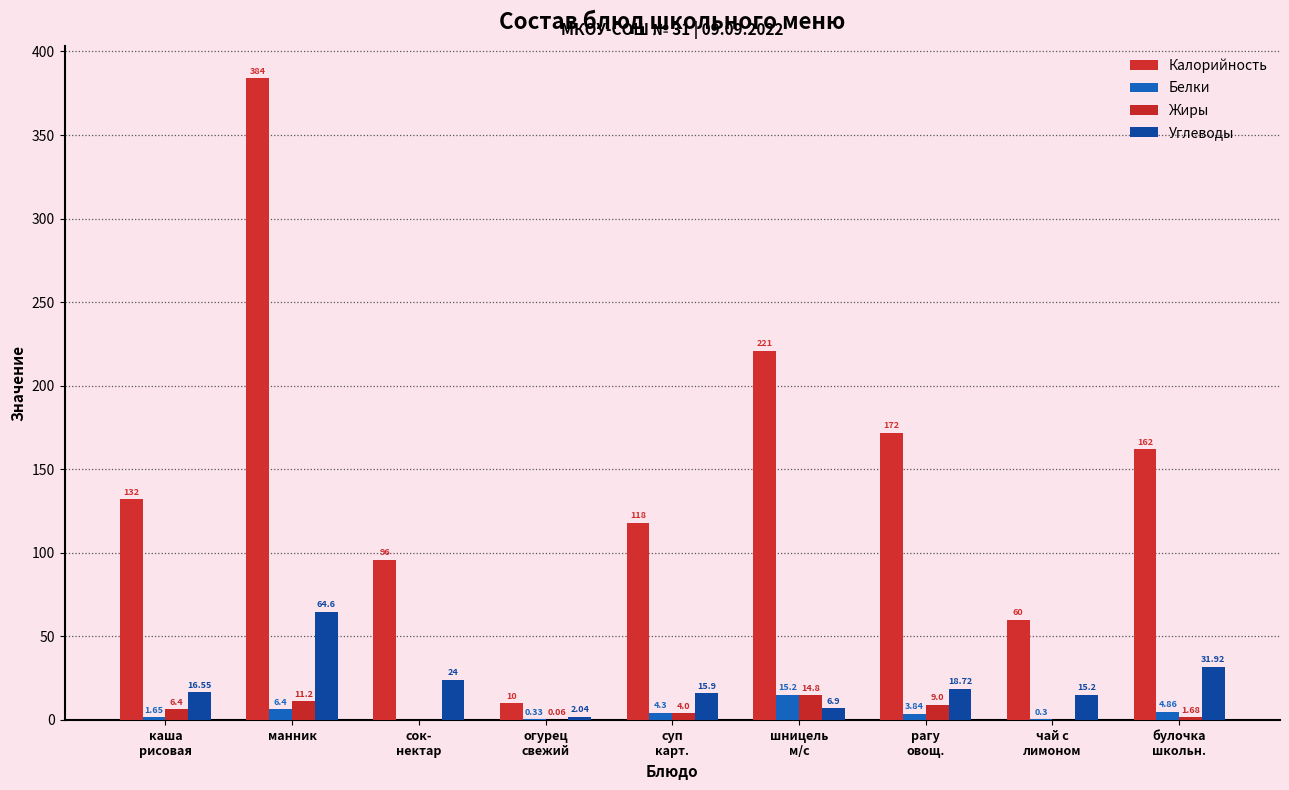

What is the difference between the maximum and second lowest values in the Жиры series?

14.8